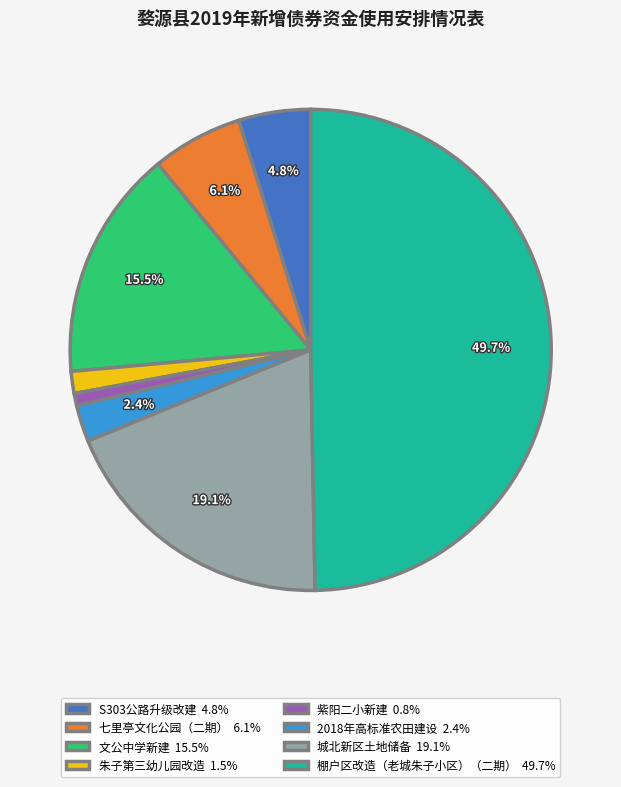

Does 朱子第三幼儿园改造 1.5% represent more than half of the total?

No